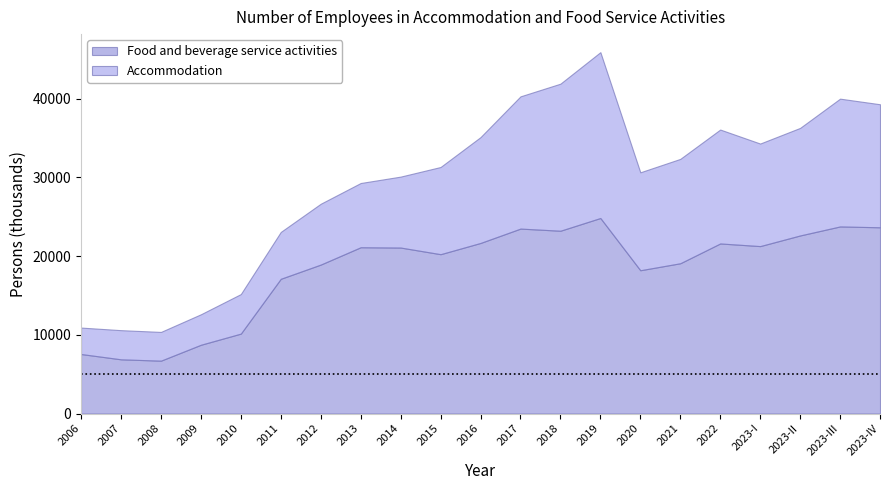

True or false: Food and beverage service activities has a value of 21680.0 at 2016.

True